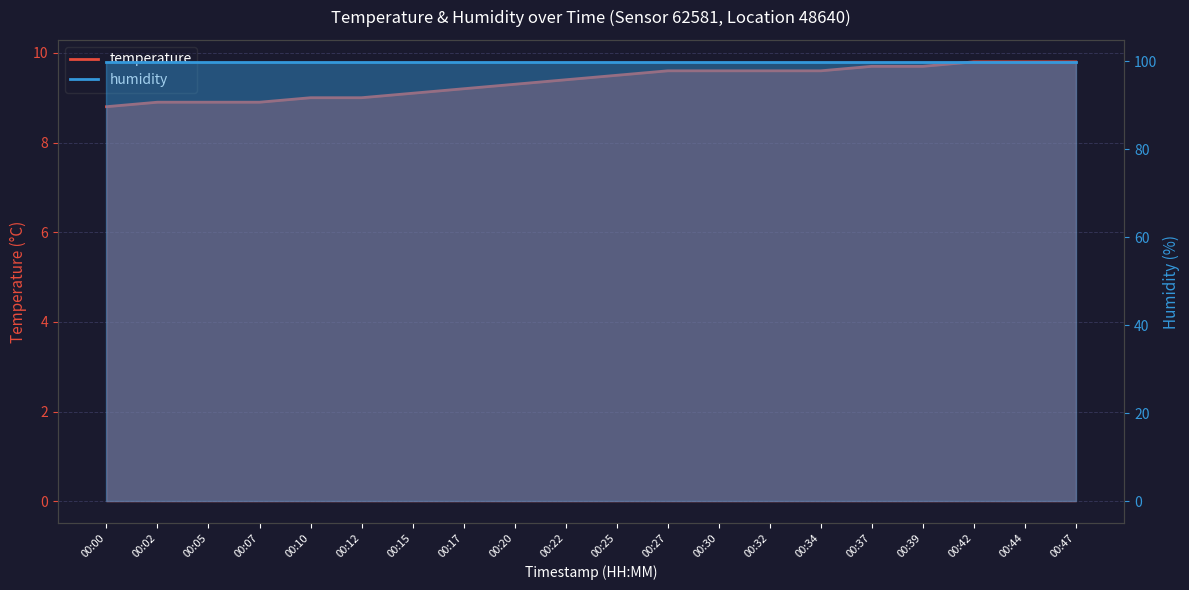

Reading left to right, what are all the values shown in this chart?

00:00=8.8	00:02=8.9	00:05=8.9	00:07=8.9	00:10=9.0	00:12=9.0	00:15=9.1	00:17=9.2	00:20=9.3	00:22=9.4	00:25=9.5	00:27=9.6	00:30=9.6	00:32=9.6	00:34=9.6	00:37=9.7	00:39=9.7	00:42=9.8	00:44=9.8	00:47=9.8